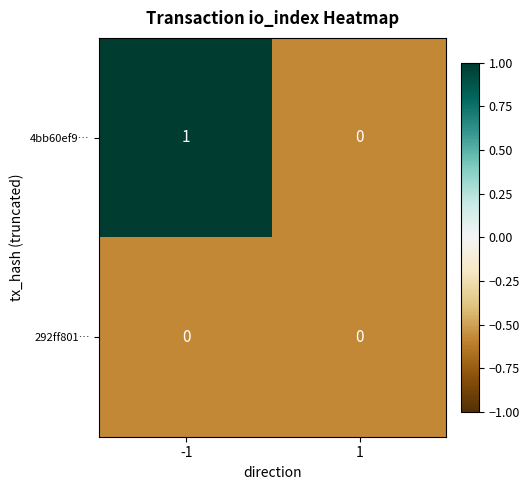

Which series has the largest total across all categories?

4bb60ef9…